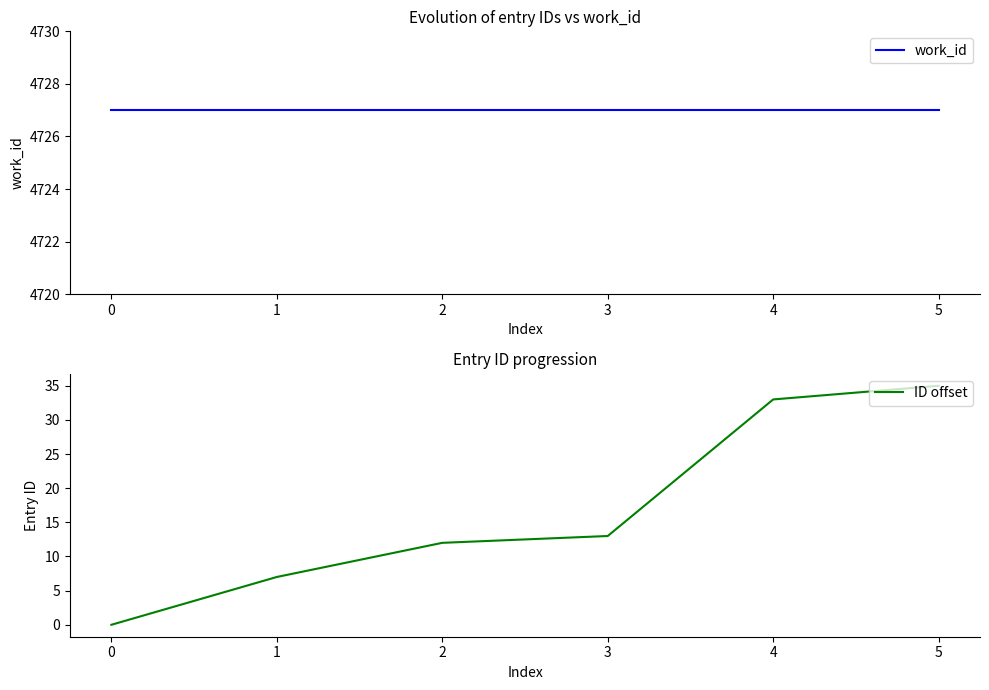

Between 3 and 5, which series saw the biggest shift?

ID offset